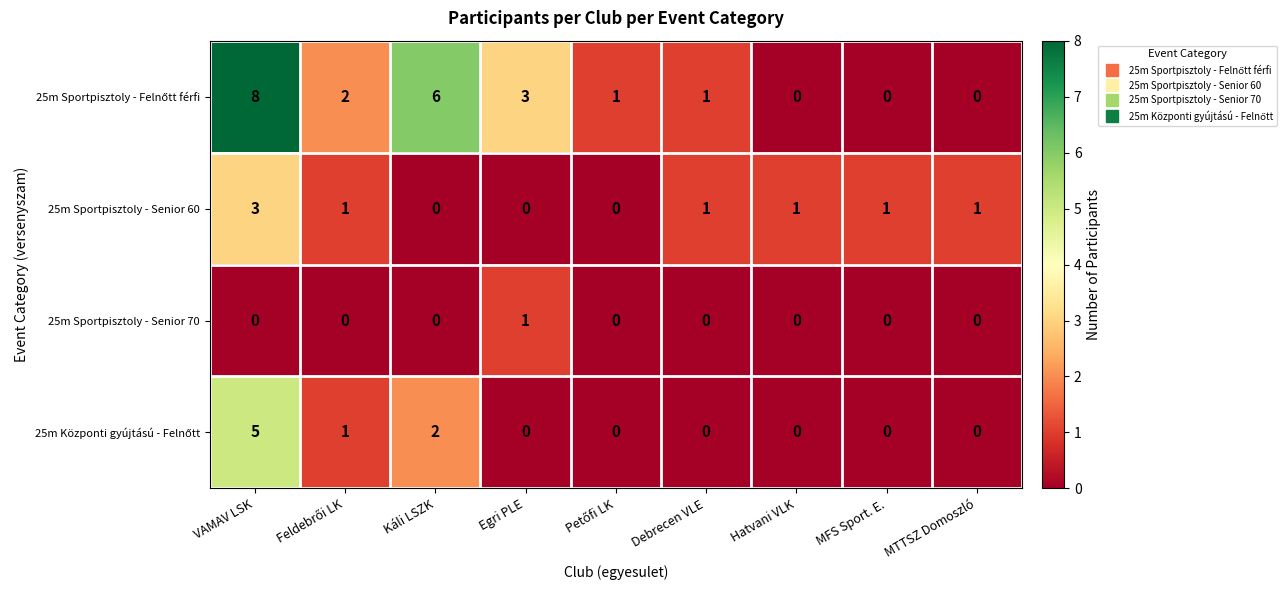

At how many categories does at least one series exceed 0?

9